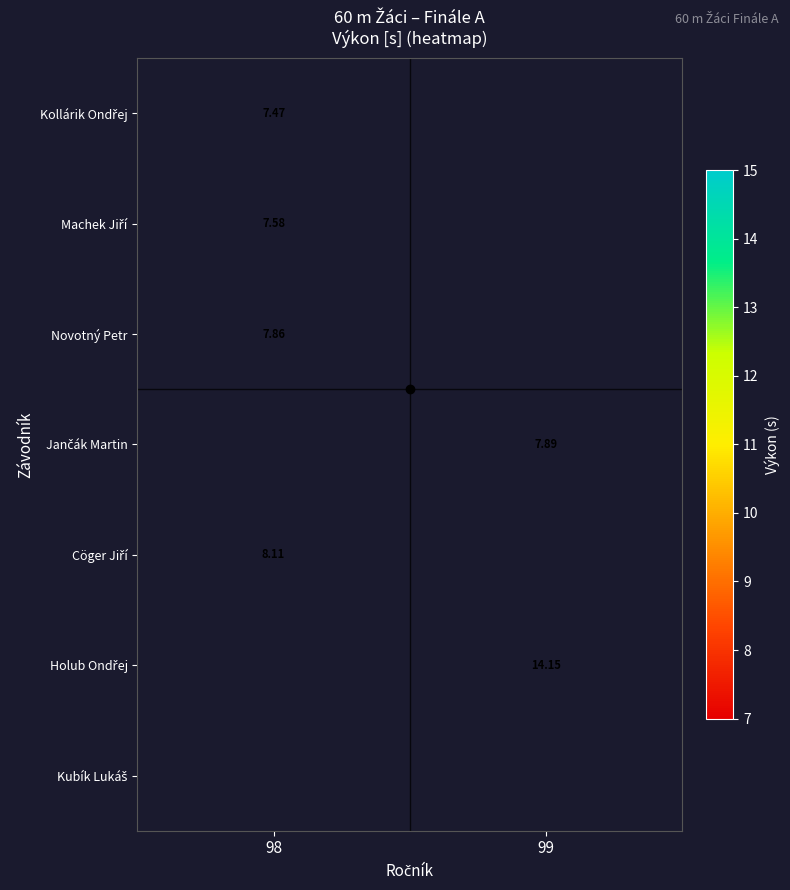

Is it true that Jančák Martin equals 14.1 at 99?

False